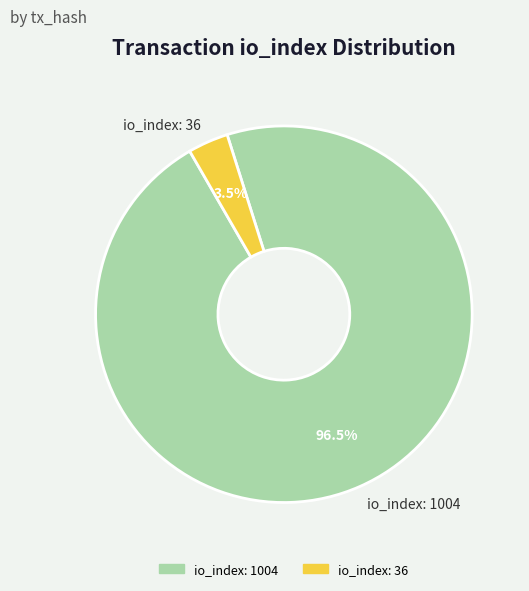

To the nearest percent, what is the difference between the largest and smallest slice percentages?

93%